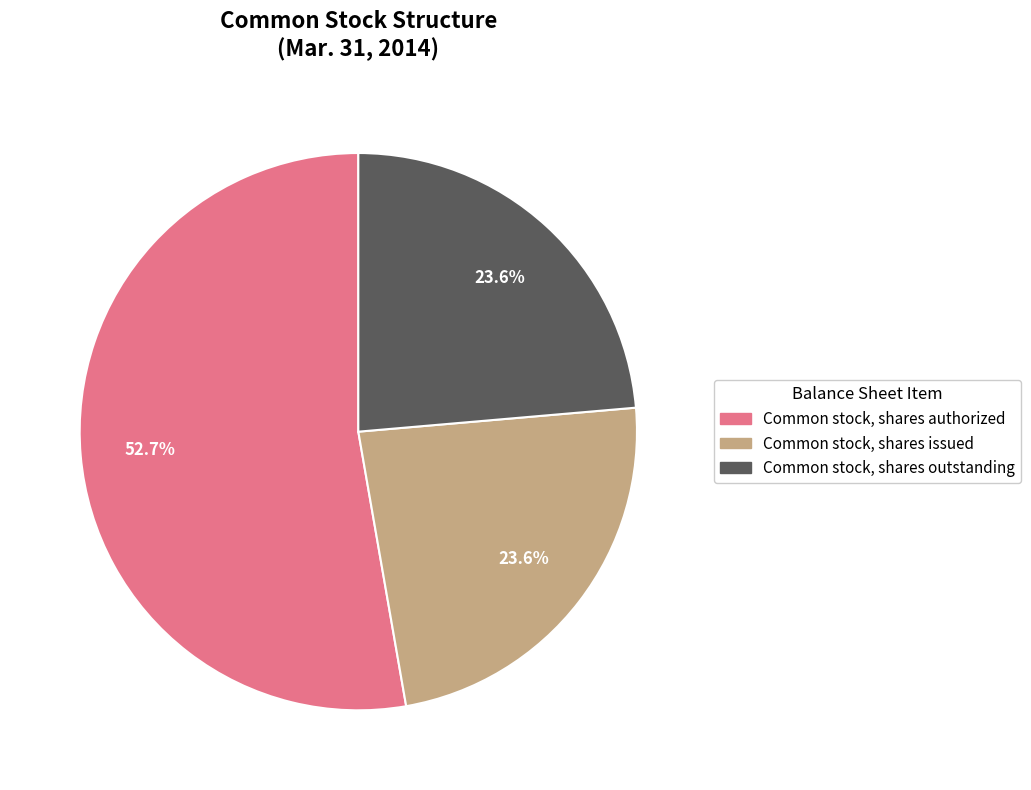

Do Common stock, shares issued and Common stock, shares authorized together represent more than half of the pie?

Yes